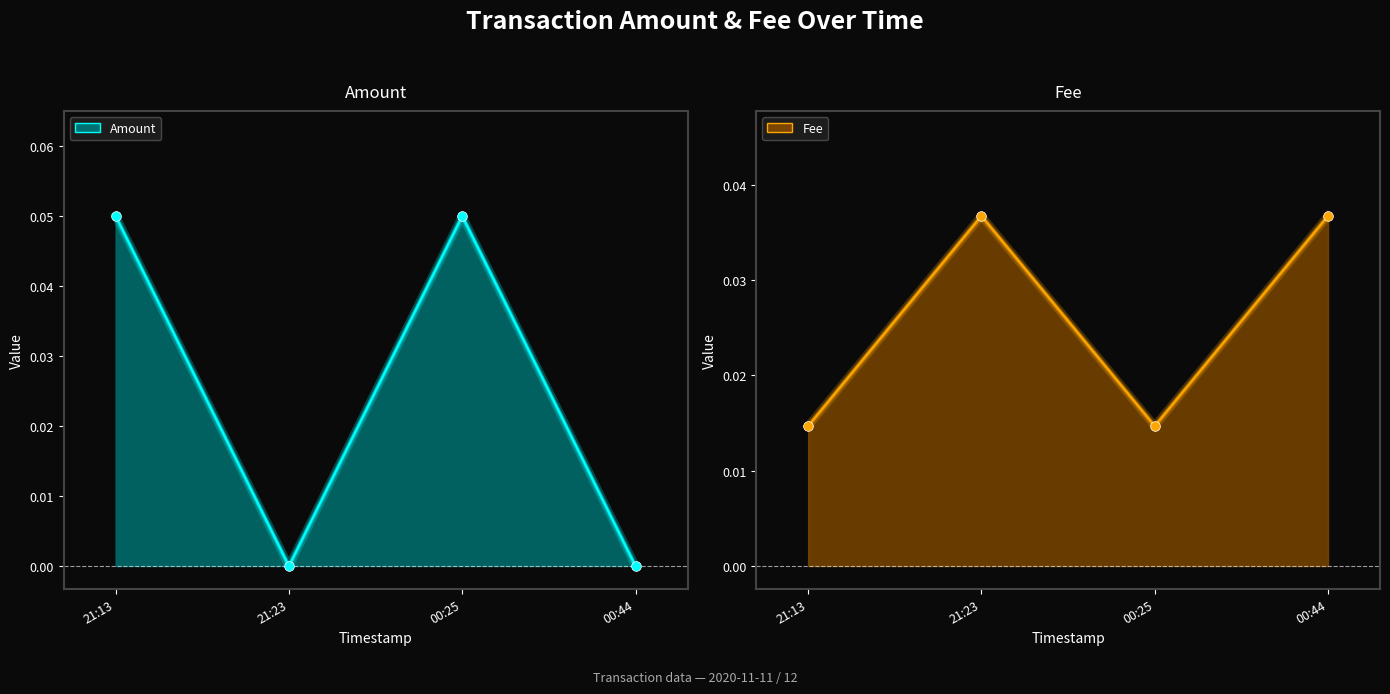

Rank the categories by Amount pts value from highest to lowest.

21:13, 00:25, 21:23, 00:44